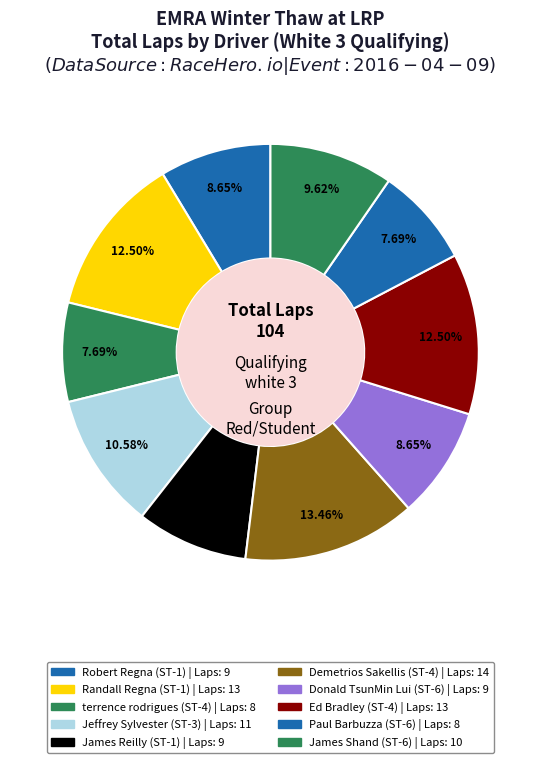

Combined, what portion of the pie is Ed Bradley (ST-4) and James Shand (ST-6)?

22.1%